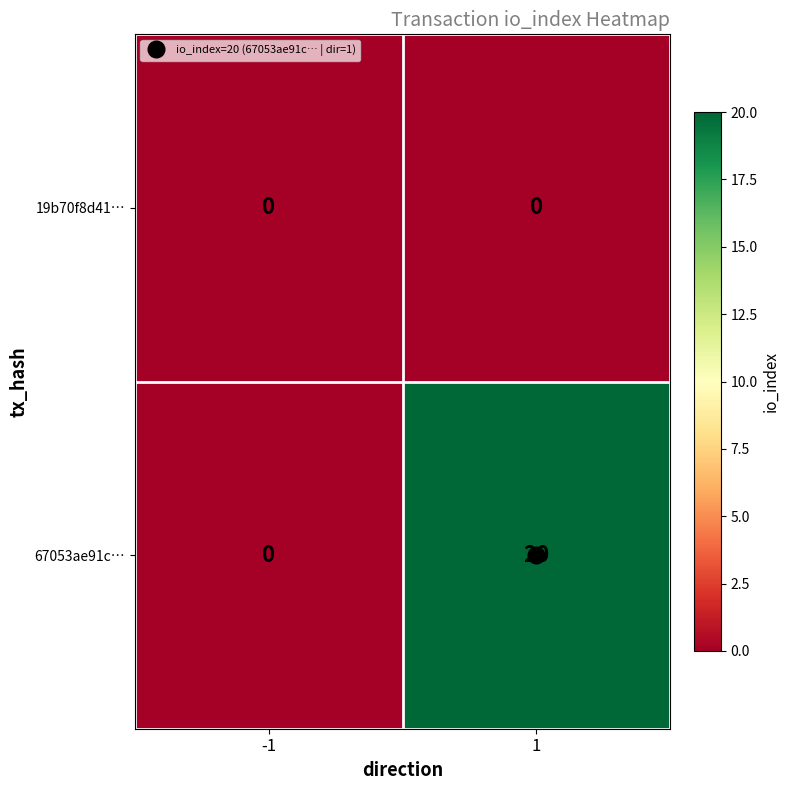

At 1, list the series in order from largest to smallest.

67053ae91c…, 19b70f8d41…